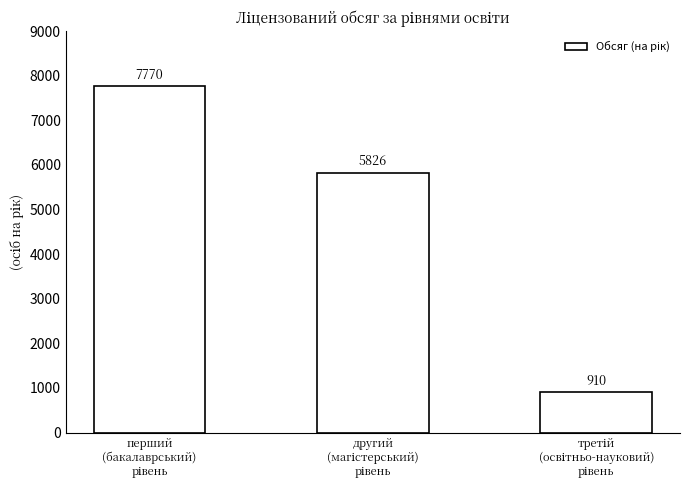

What is the sum of all values?

14506